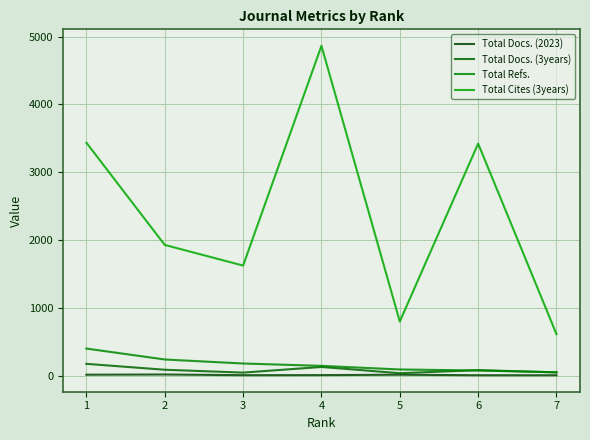

At which label is Total Docs. (3years) closest to 112?

2